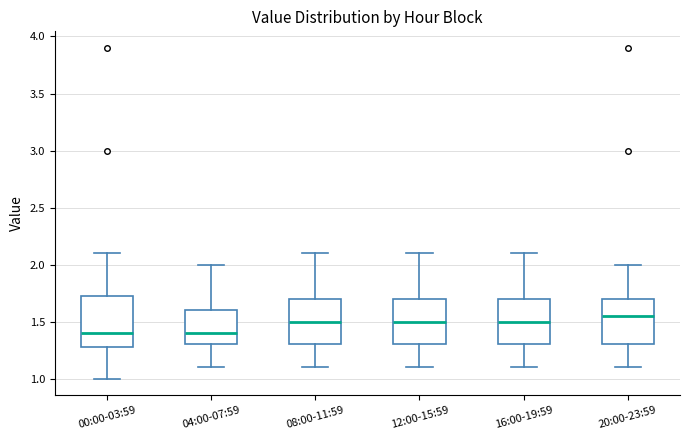

Which box is the tallest, from its lower edge to its upper edge?

00:00-03:59